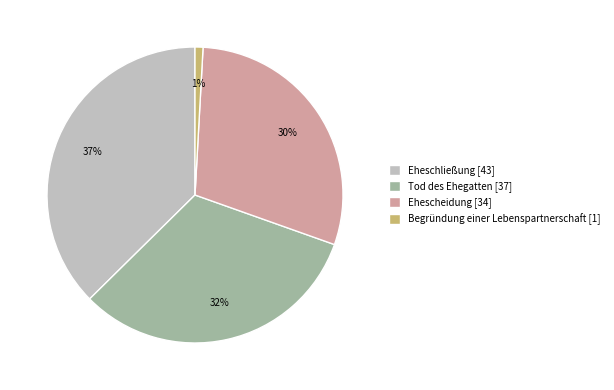

Combined, do Begründung einer Lebenspartnerschaft and Ehescheidung account for over 50%?

No